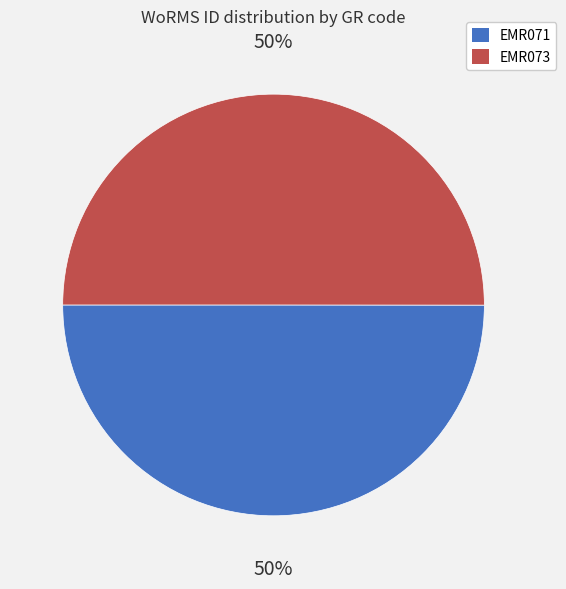

True or false: EMR073 accounts for 50% of the total.

True